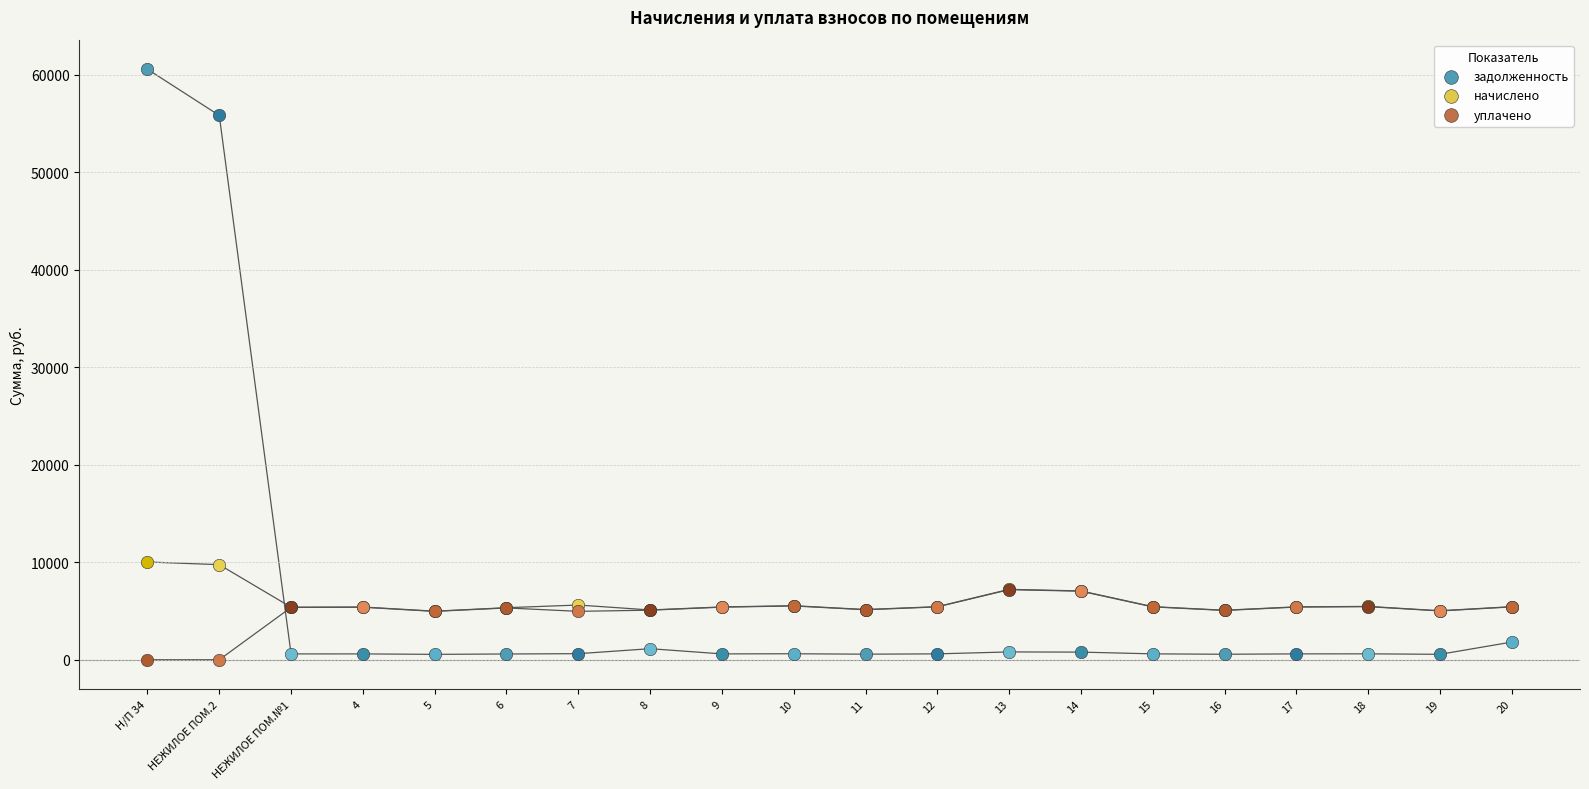

Which series reaches the maximum Y coordinate?

задолженность